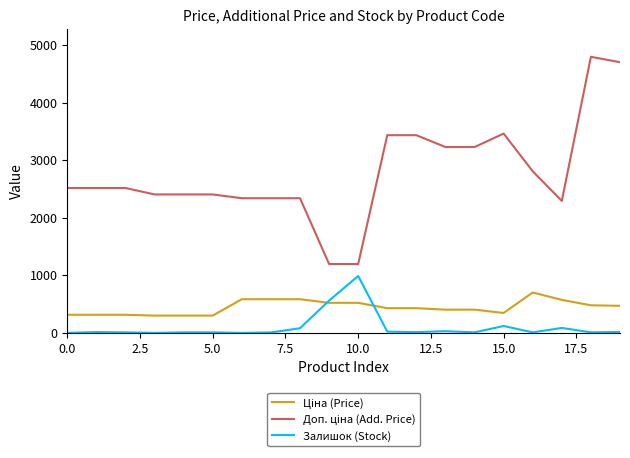

What is the maximum value for Залишок (Stock)?

989.0